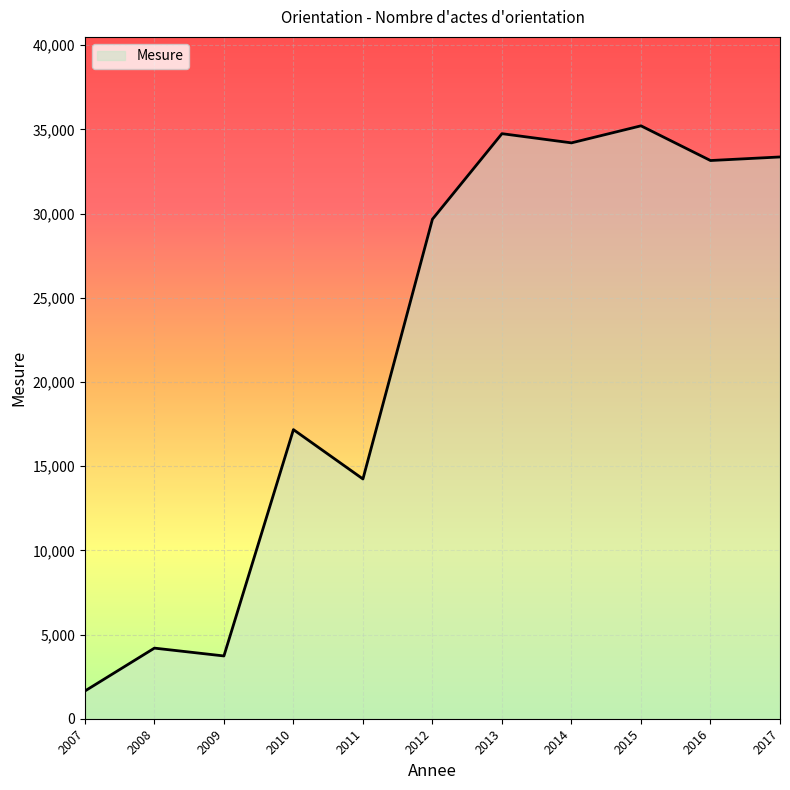

The chart shows a value of 62202 at 2015. True or false?

False